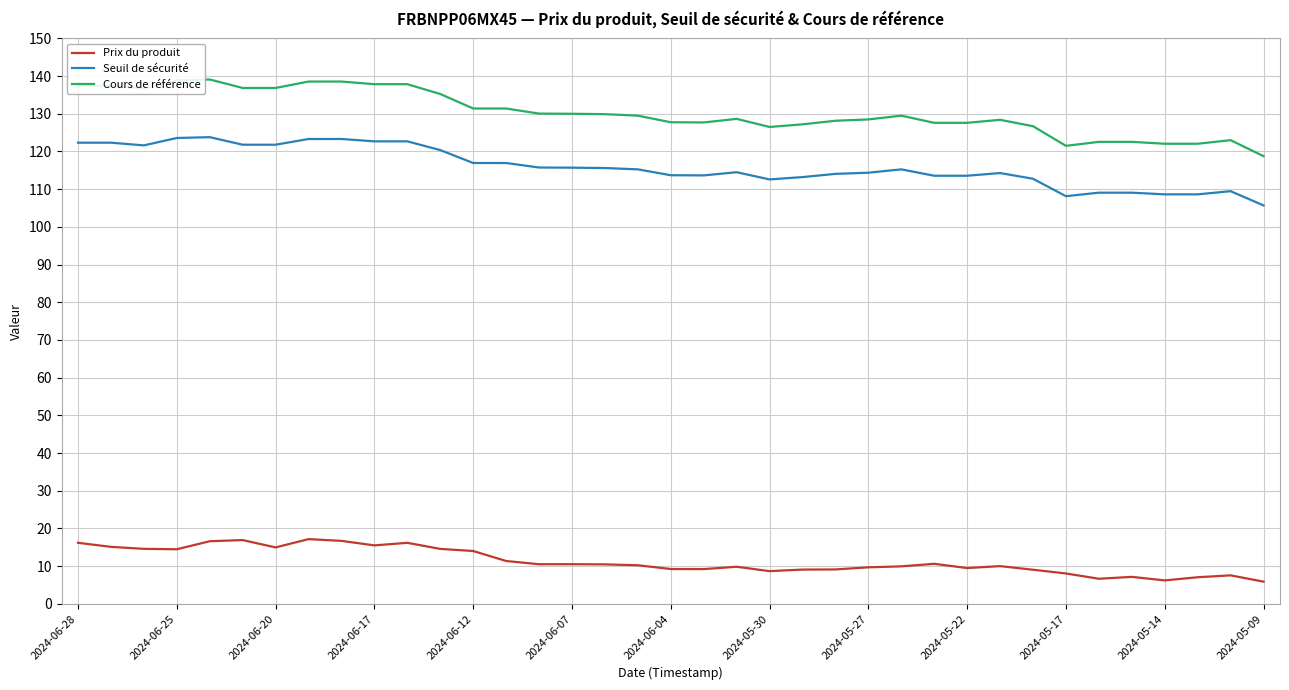

True or false: Cours de référence and Seuil de sécurité intersect in this chart.

False